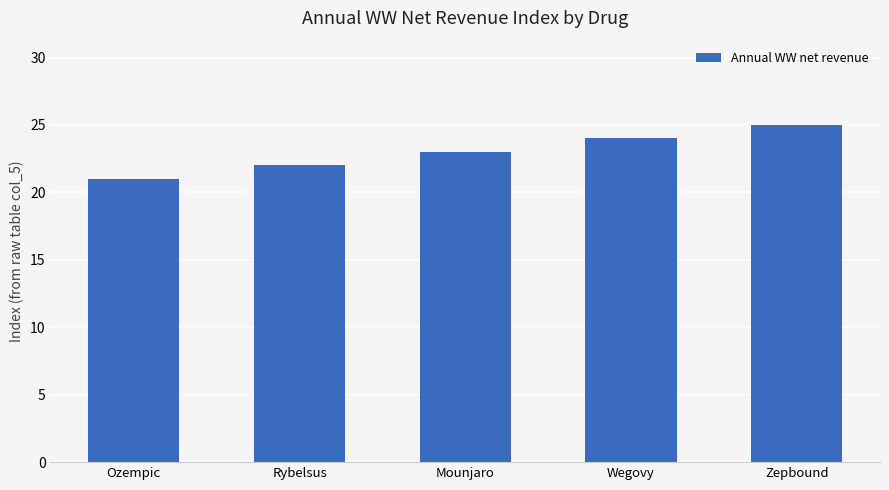

What is the change in value from Rybelsus to Mounjaro?

+1